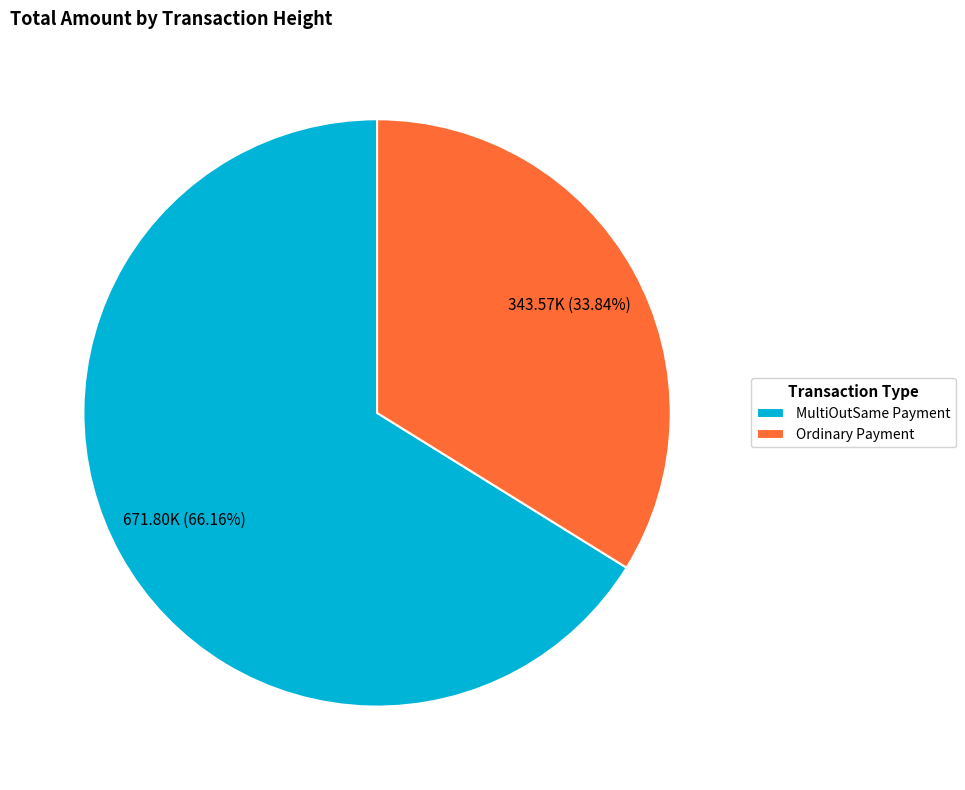

Does any single category account for the majority?

Yes